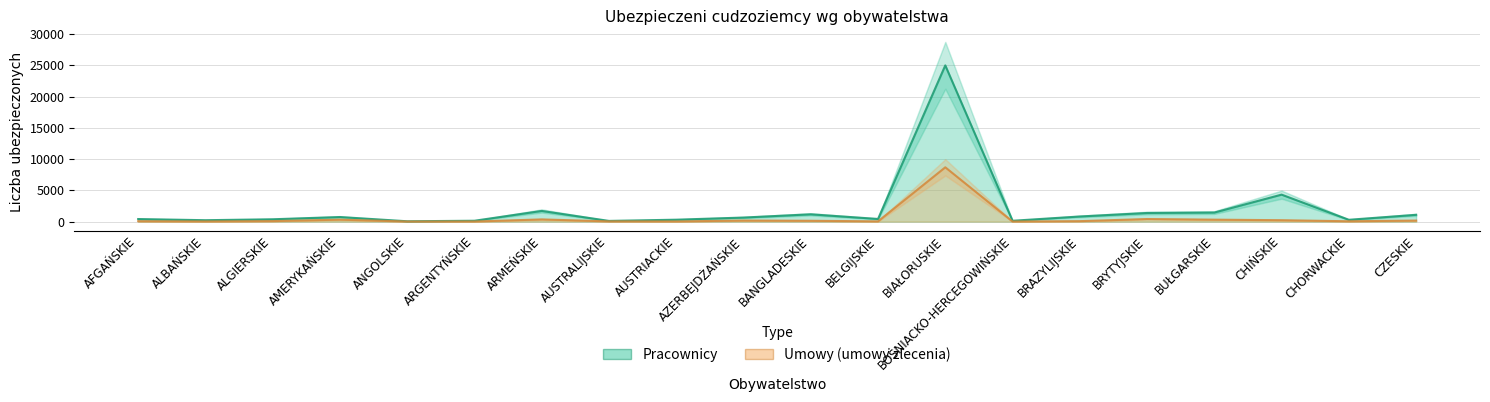

The Umowy series shows 351 at ARMEŃSKIE. True or false?

True